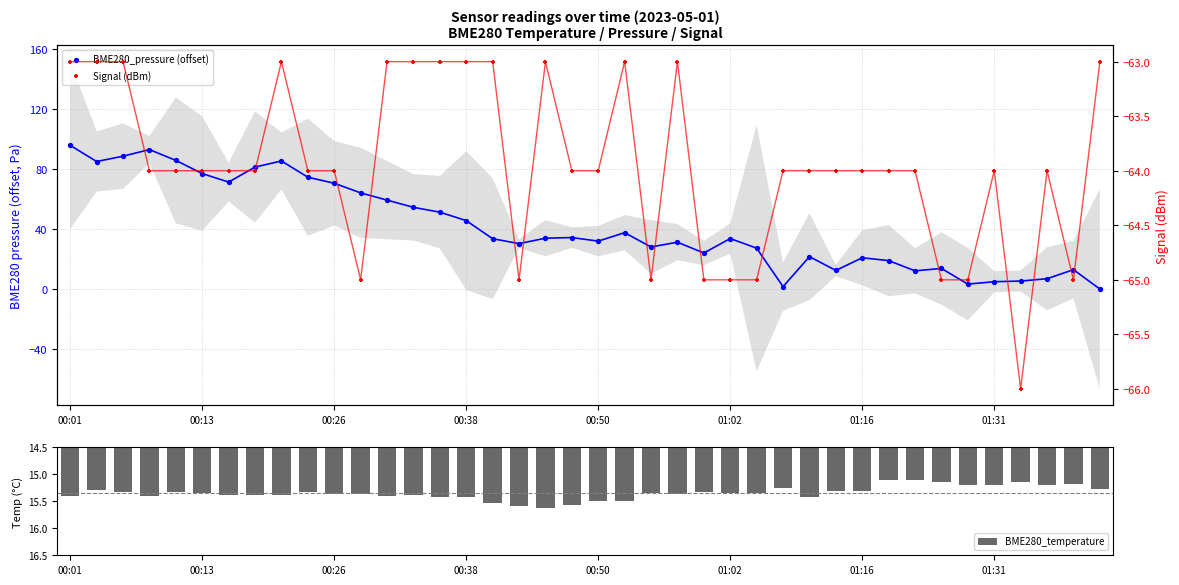

Which series has the widest spread of Y values?

BME280_pressure (offset)